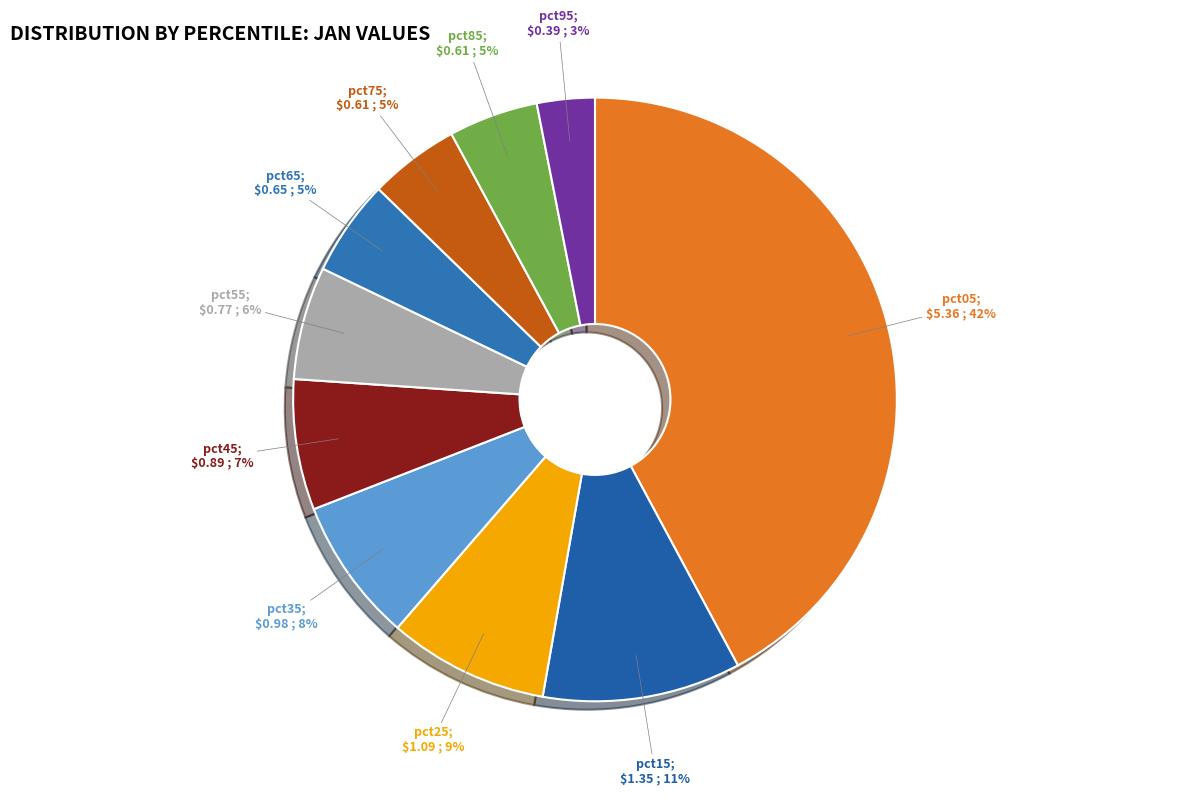

Is there a majority slice in this chart?

No